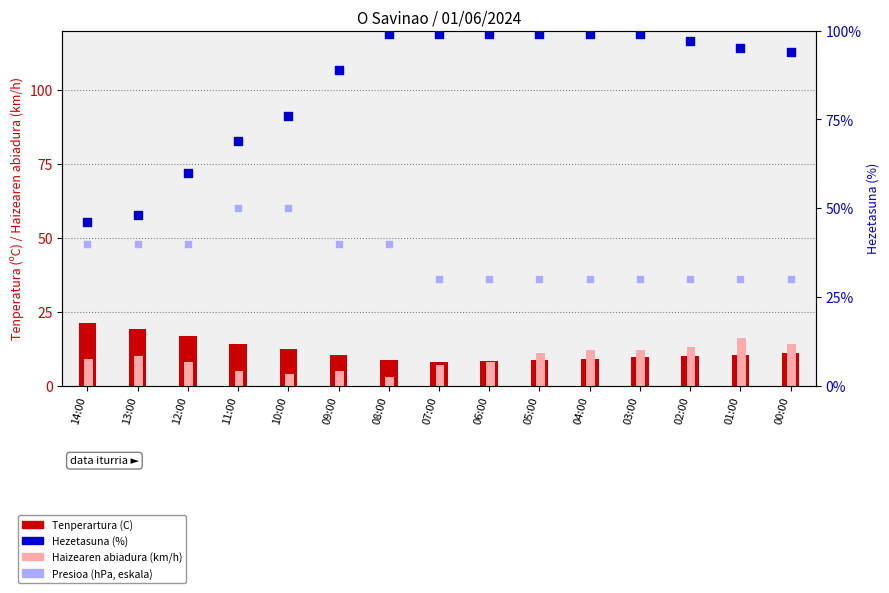

What is the total value across all series at 10:00?

142.4